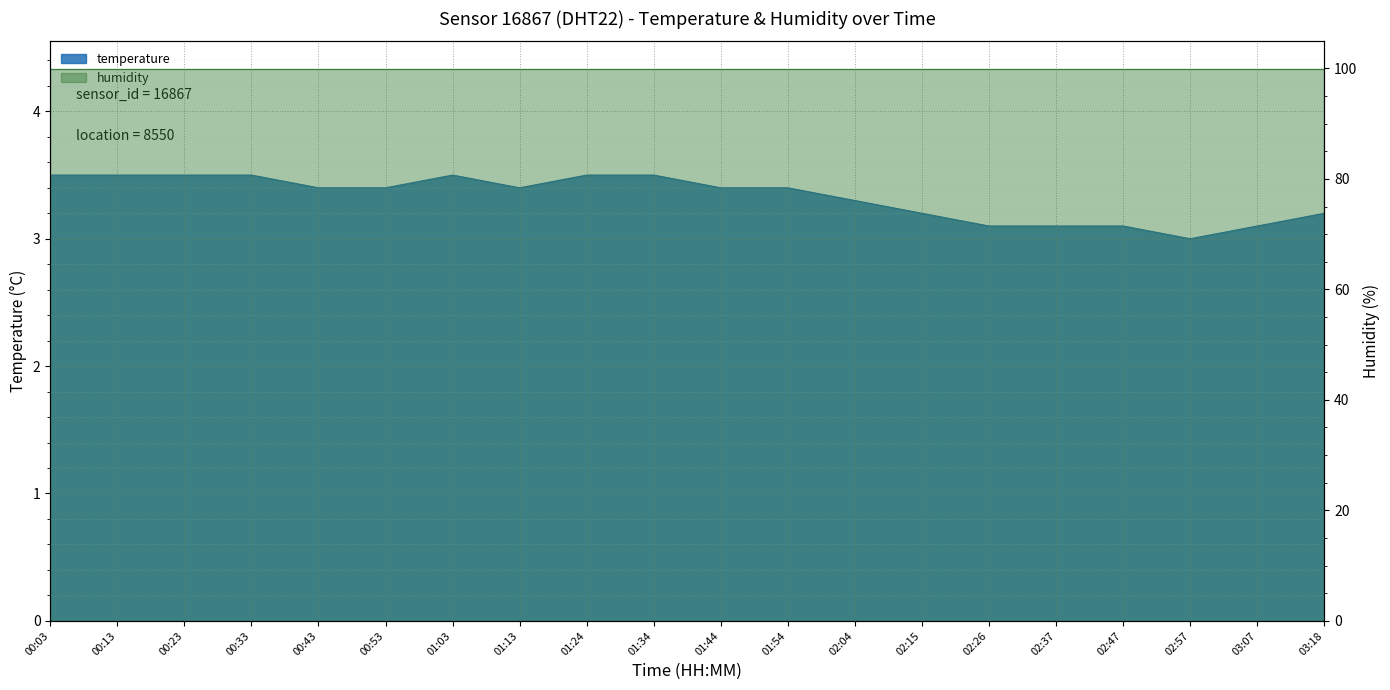

How many categories are shown in the chart?

20